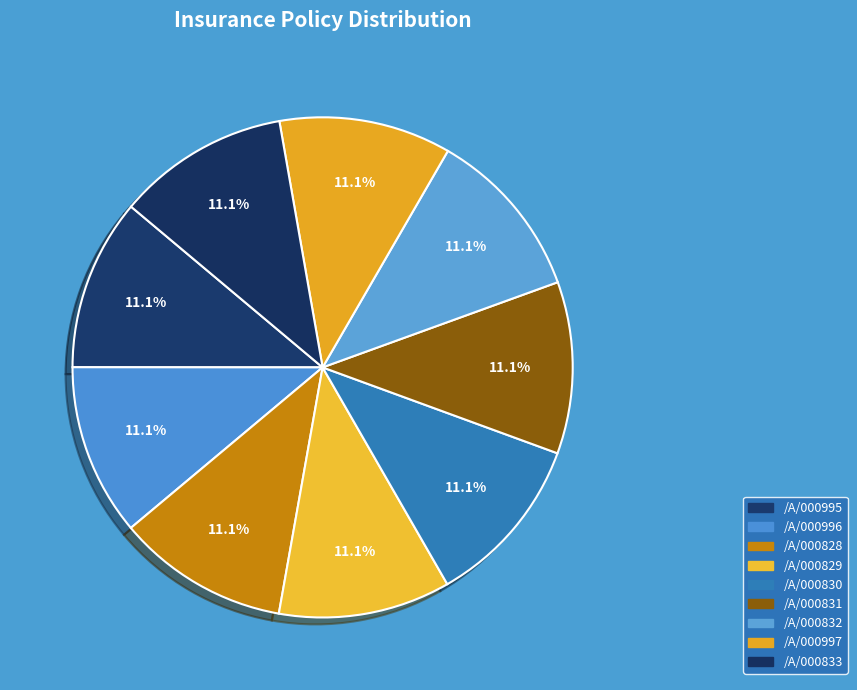

How many segments does this pie chart have?

9